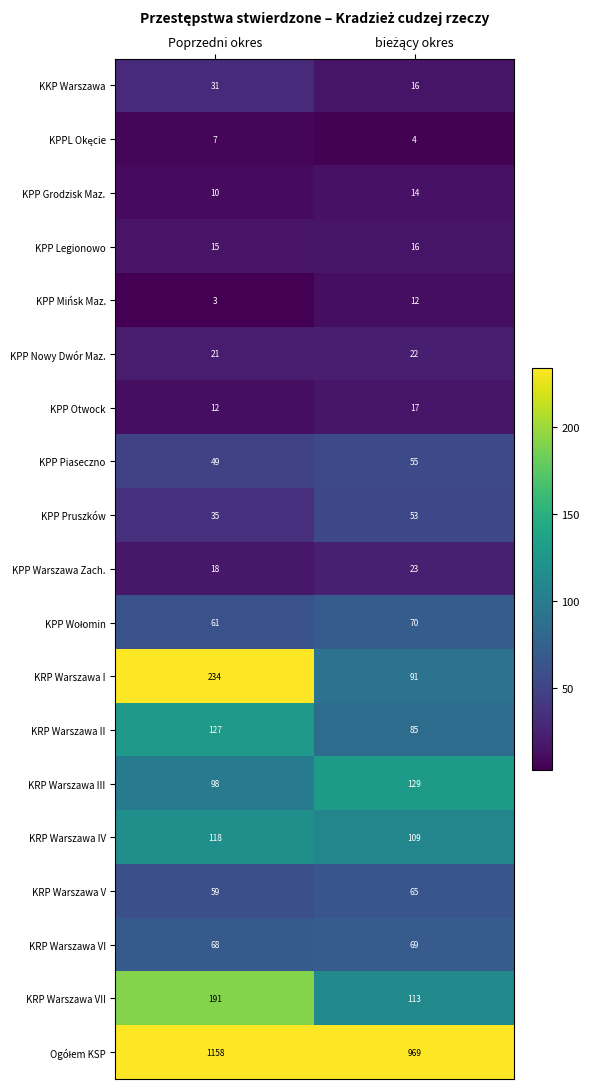

What is the smallest value displayed?

3